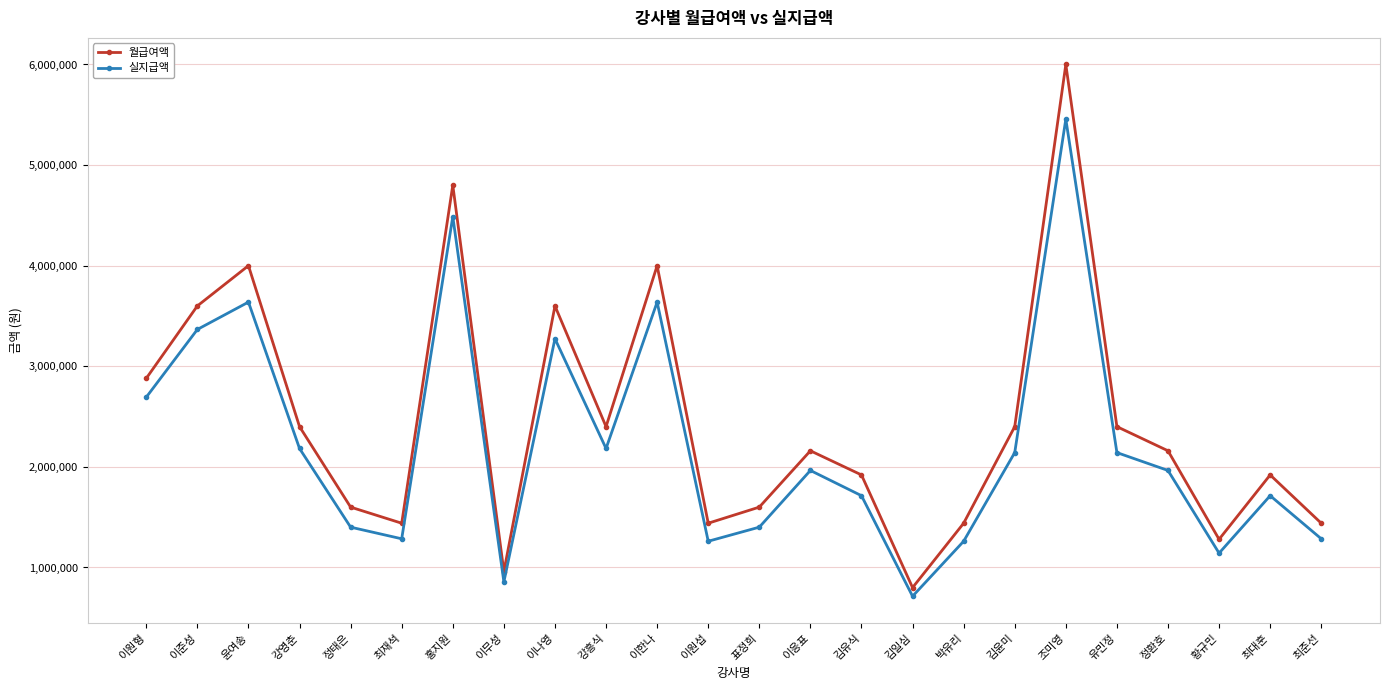

Reading left to right, extract all data points from this chart.

월급여액: 이원형=2880000	이준성=3600000	윤여송=4000000	강영춘=2400000	정태은=1600000	최재석=1440000	홍지원=4800000	이무성=960000	이나영=3600000	강흥식=2400000	이한나=4000000	이원섭=1440000	표정희=1600000	이응표=2160000	김유식=1920000	김일심=800000	박유리=1440000	김윤미=2400000	조미영=6000000	유민정=2400000	정환호=2160000	황규민=1280000	최대훈=1920000	최준선=1440000
실지급액: 이원형=2692800	이준성=3366000	윤여송=3638000	강영춘=2182800	정태은=1400800	최재석=1285200	홍지원=4488000	이무성=856800	이나영=3274200	강흥식=2182800	이한나=3638000	이원섭=1260720	표정희=1400800	이응표=1964520	김유식=1713600	김일심=714000	박유리=1260720	김윤미=2142000	조미영=5457000	유민정=2142000	정환호=1964520	황규민=1142400	최대훈=1713600	최준선=1285200